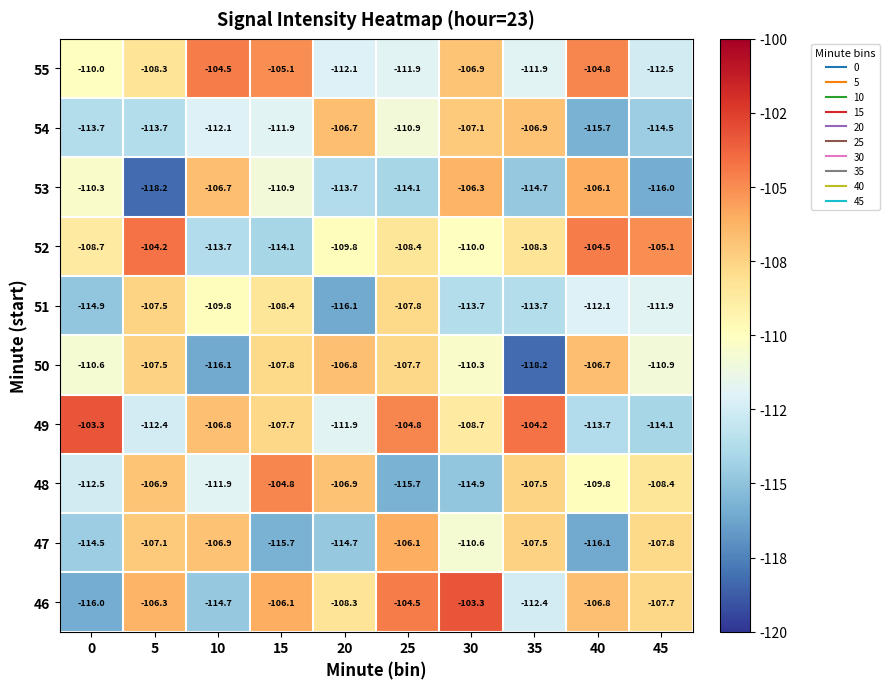

At which label does 54 first exceed -111?

20